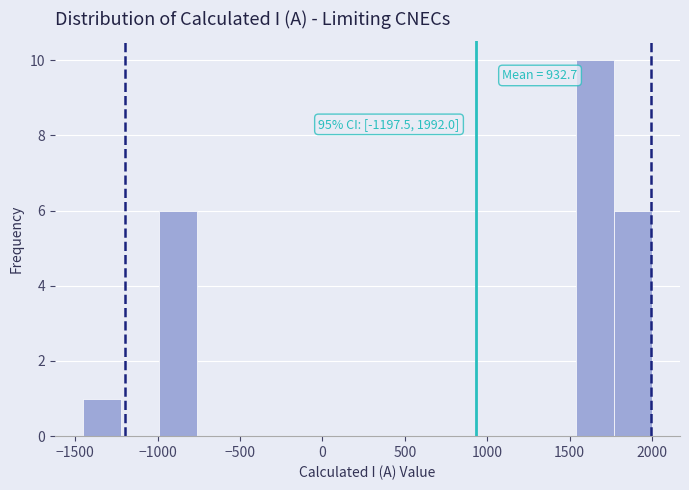

Over which range of the x-axis is the bar tallest?

1550 to 1750